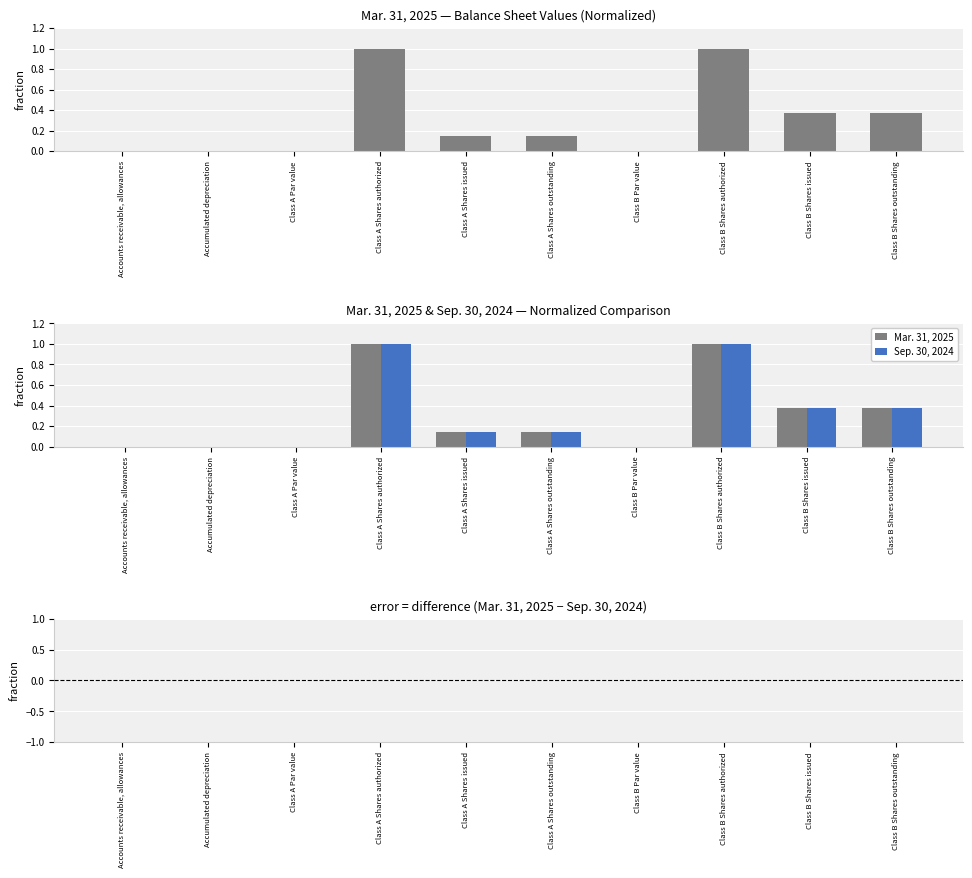

At how many categories does at least one series exceed 0?

10